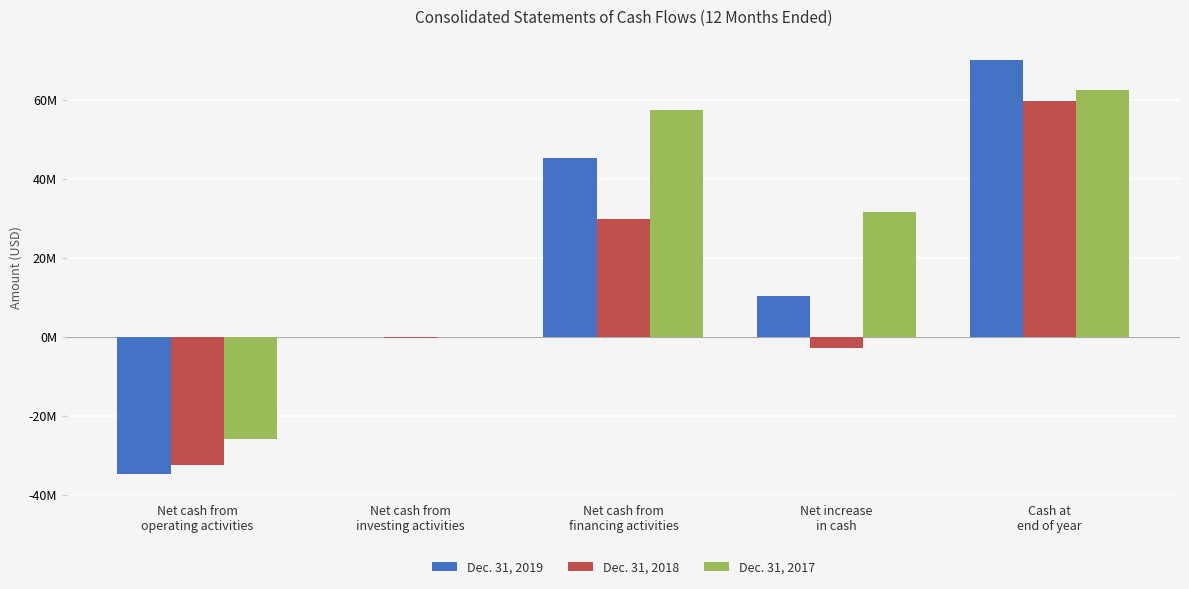

What are all the series names shown in the legend?

Dec. 31, 2019, Dec. 31, 2018, Dec. 31, 2017